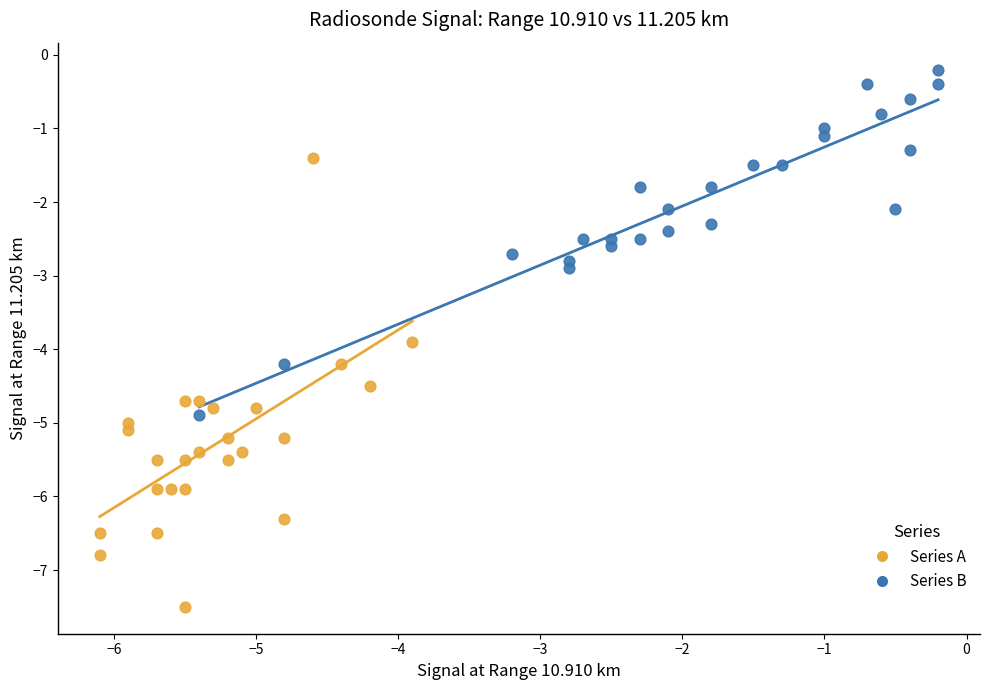

Which series contains the highest Y value?

Series B